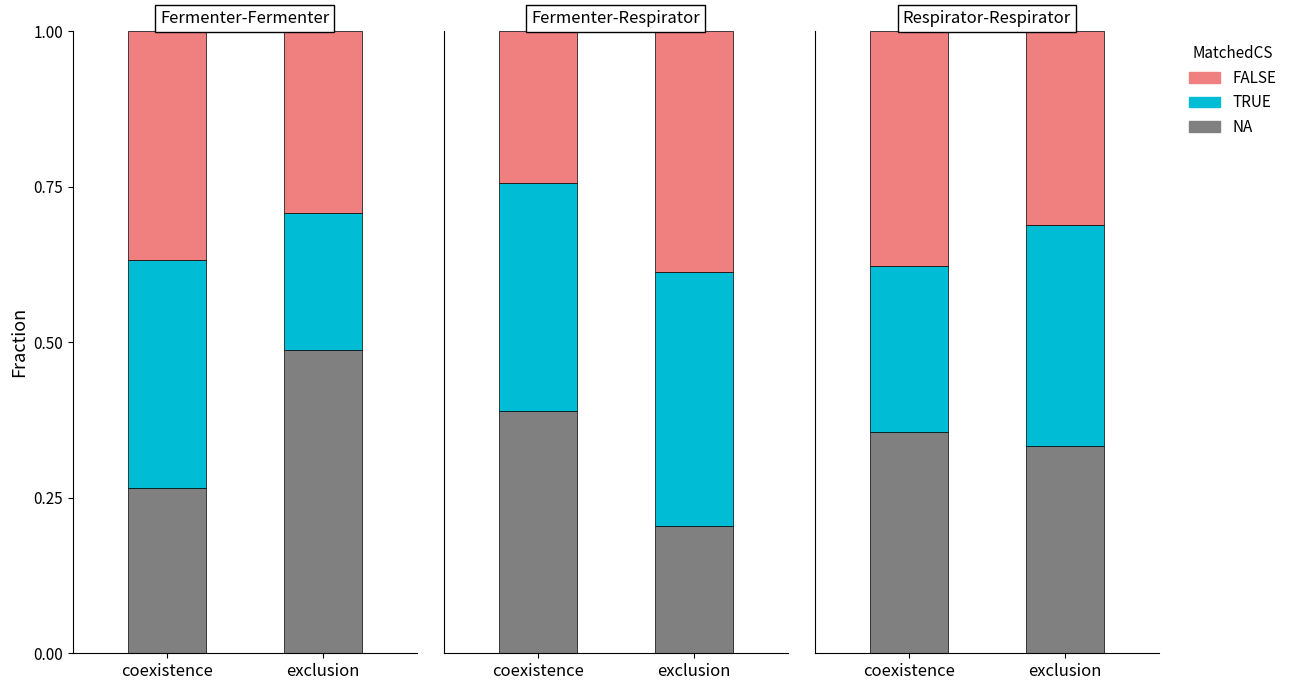

How many bars are there in each group?

3